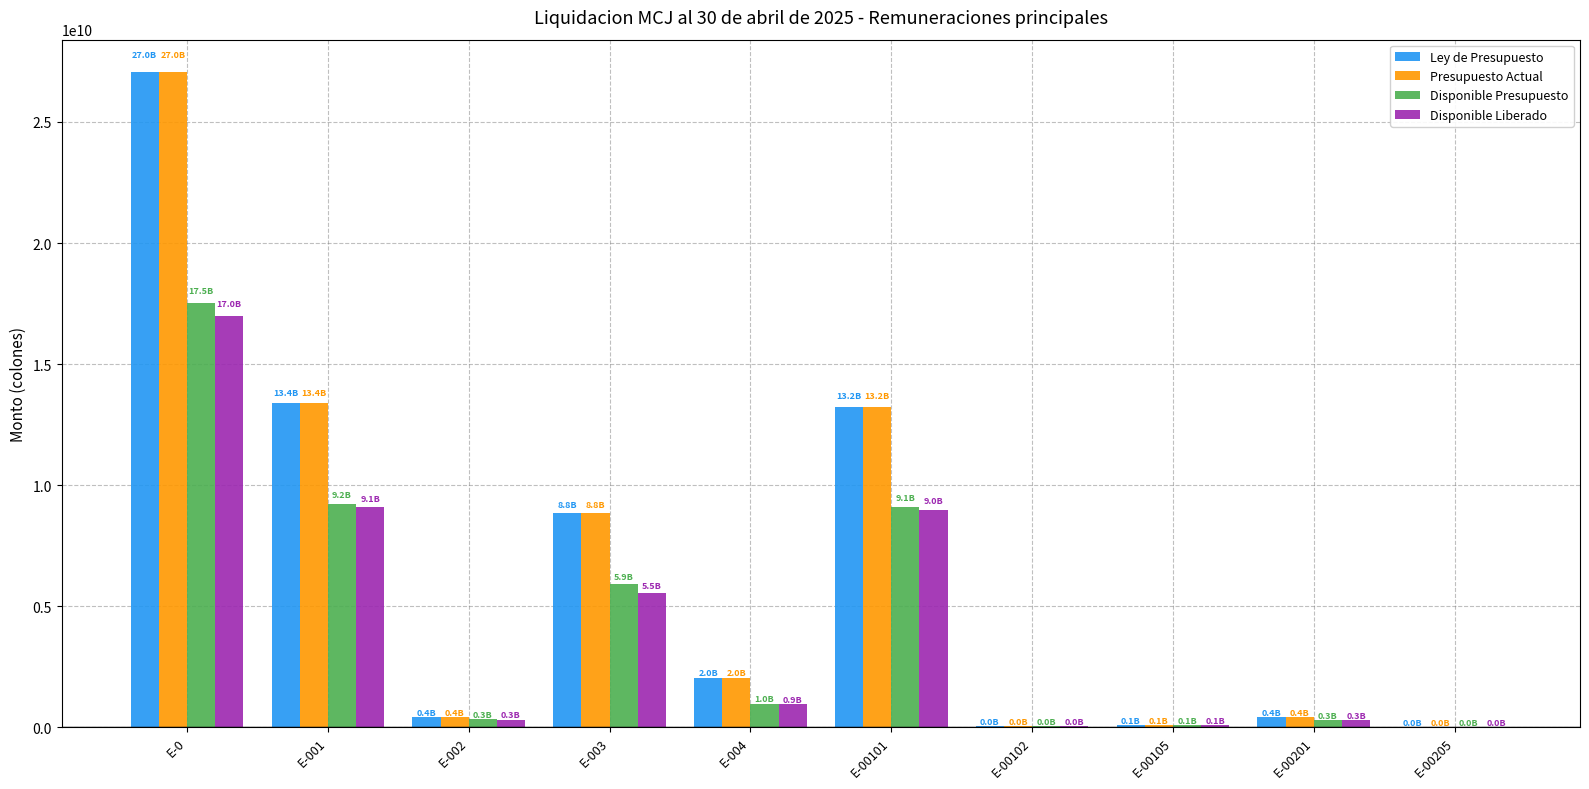

Which category has the highest value in the Disponible Presupuesto series?

E-0